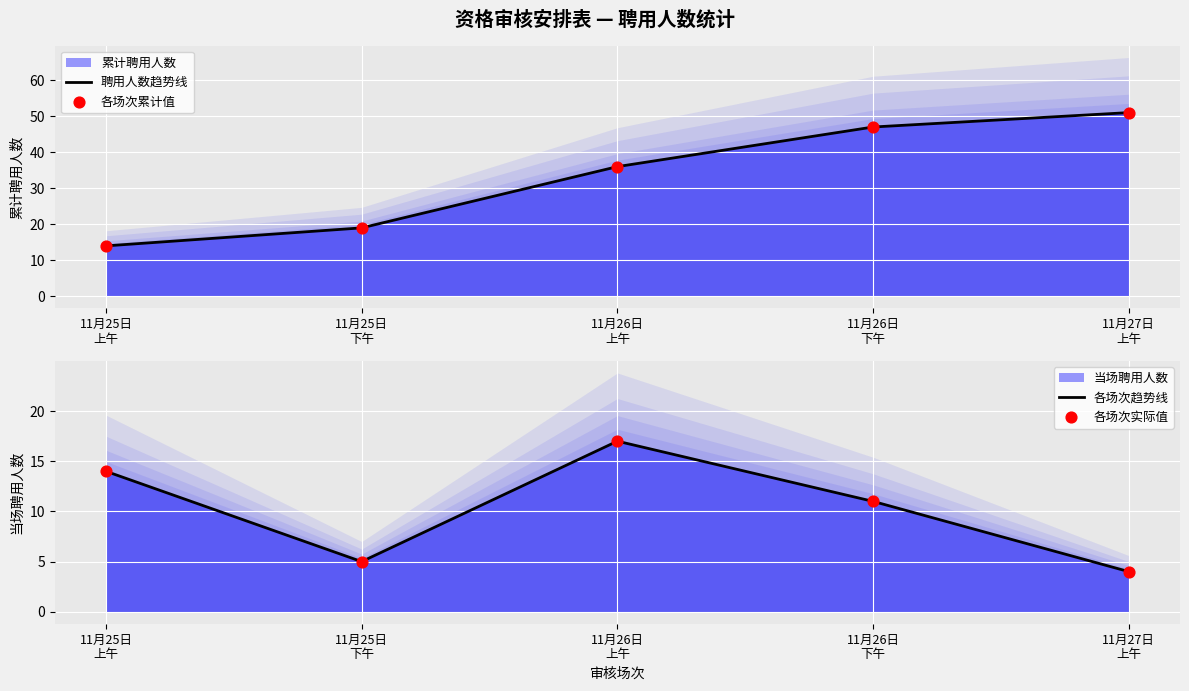

Which series reaches the maximum Y coordinate?

聘用人数趋势线